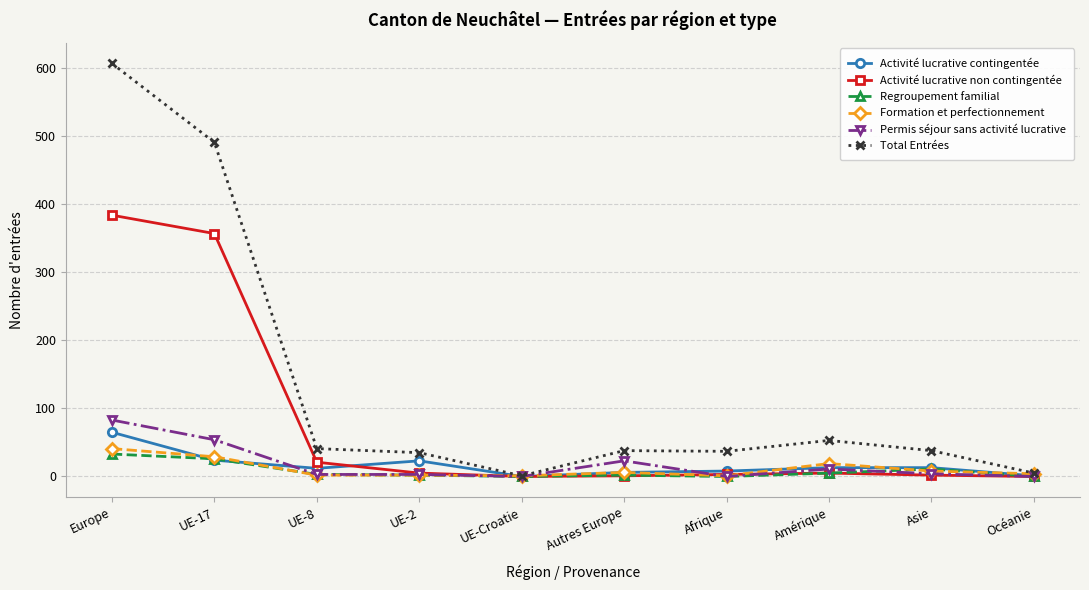

List the series in order of their peak value, highest first.

Total Entrées, Activité lucrative non contingentée, Permis séjour sans activité lucrative, Activité lucrative contingentée, Formation et perfectionnement, Regroupement familial